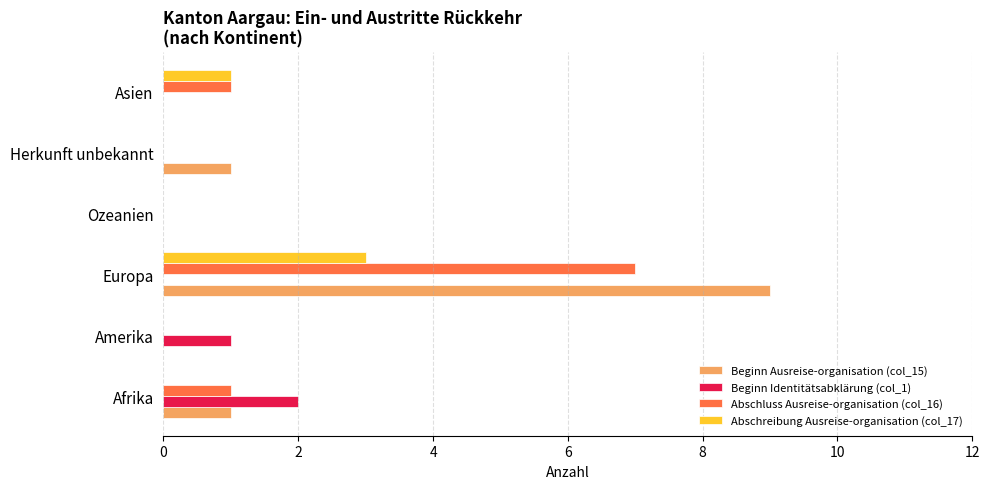

At which category is the sum across all series the highest?

Europa